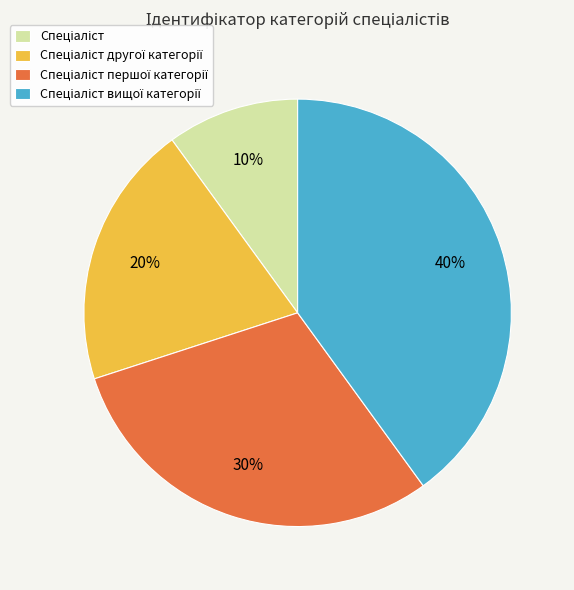

To the nearest percent, what is the average slice percentage?

25%